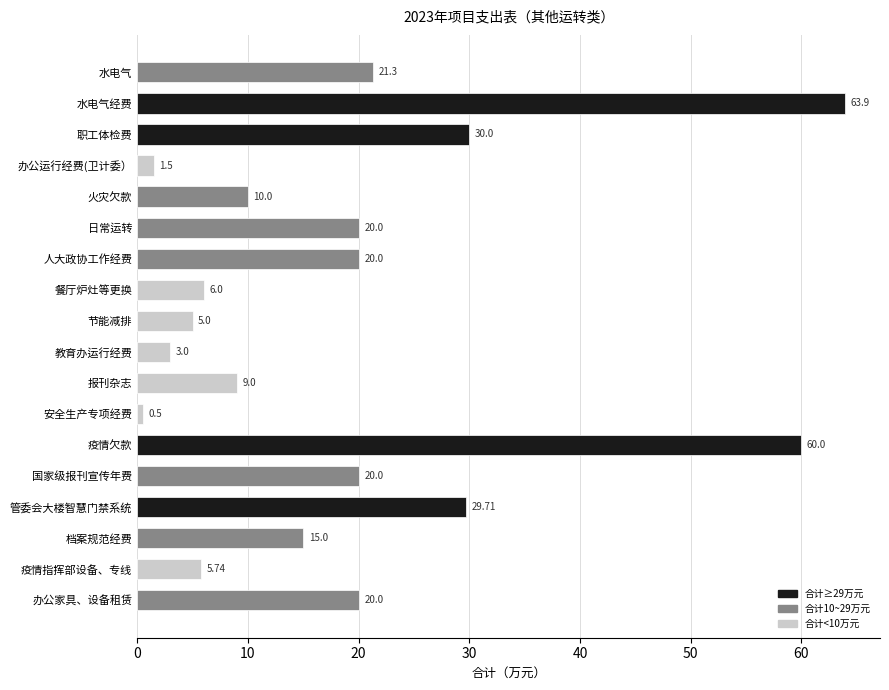

What is the maximum value shown in the chart?

63.9